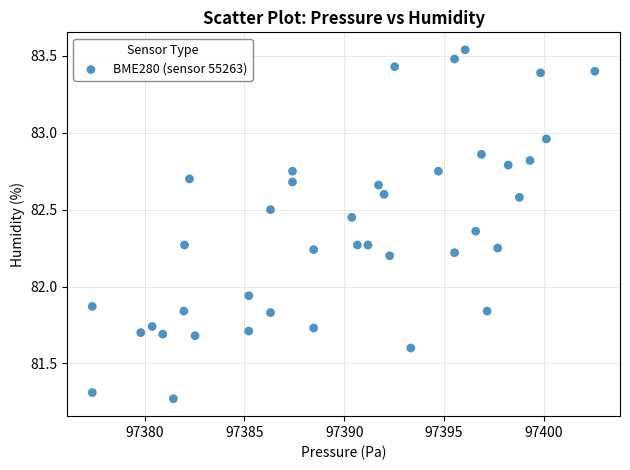

What is the range of X values (max minus min)?

25.2